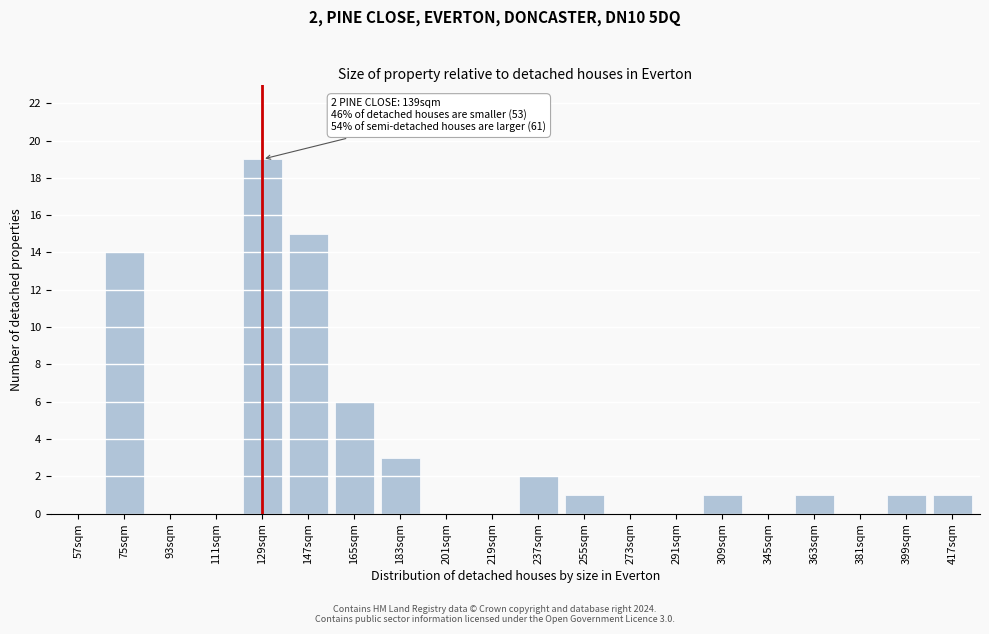

Reading left to right, extract all data points from this chart.

57sqm=0	75sqm=14	93sqm=0	111sqm=0	129sqm=19	147sqm=15	165sqm=6	183sqm=3	201sqm=0	219sqm=0	237sqm=2	255sqm=1	273sqm=0	291sqm=0	309sqm=1	345sqm=0	363sqm=1	381sqm=0	399sqm=1	417sqm=1